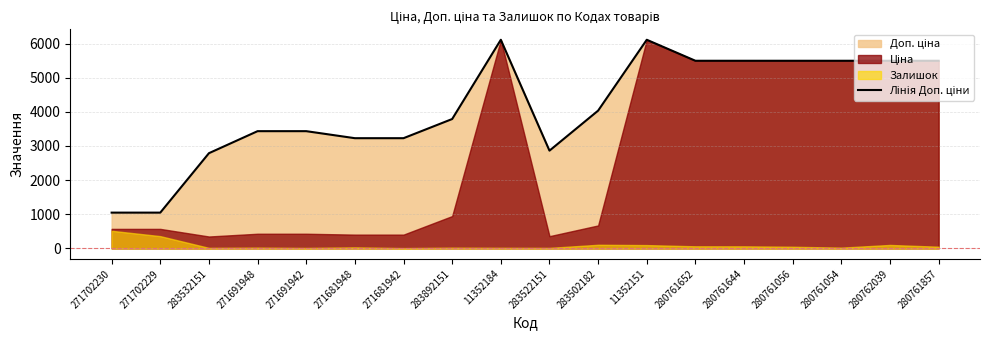

Reading left to right, transcribe all the data shown in this chart.

1048.0	1048.0	2789.2	3434.6	3434.6	3228.8	3228.8	3790.3	6112.5	2863.8	4036.0	6112.5	5497.3	5497.3	5497.3	5497.3	5497.3	5497.3